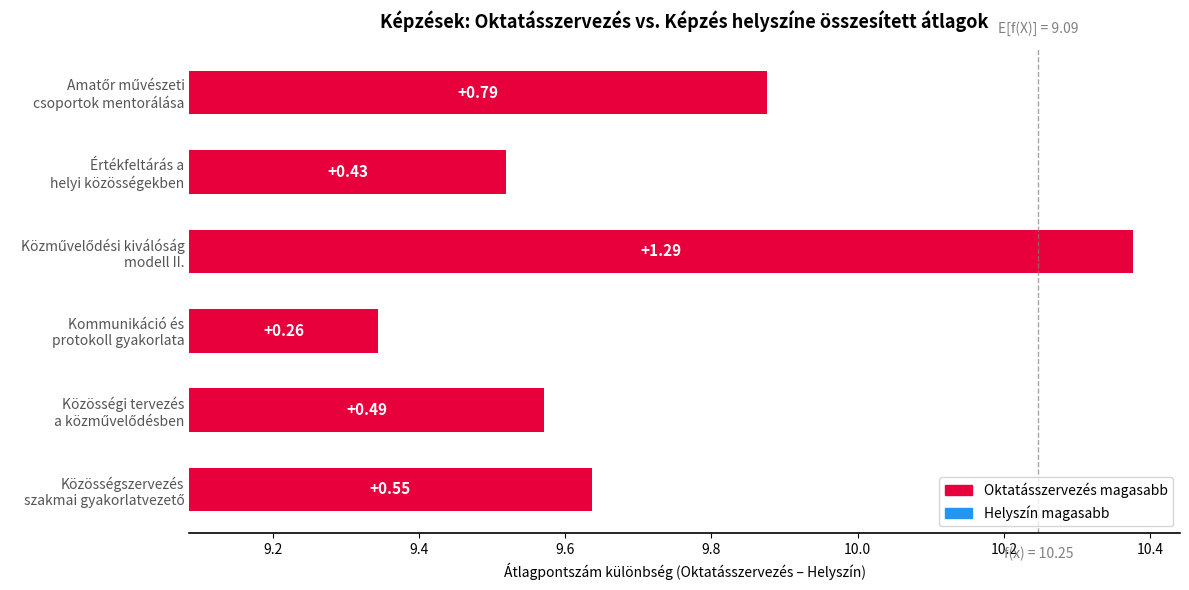

What is the maximum value shown in the chart?

1.3